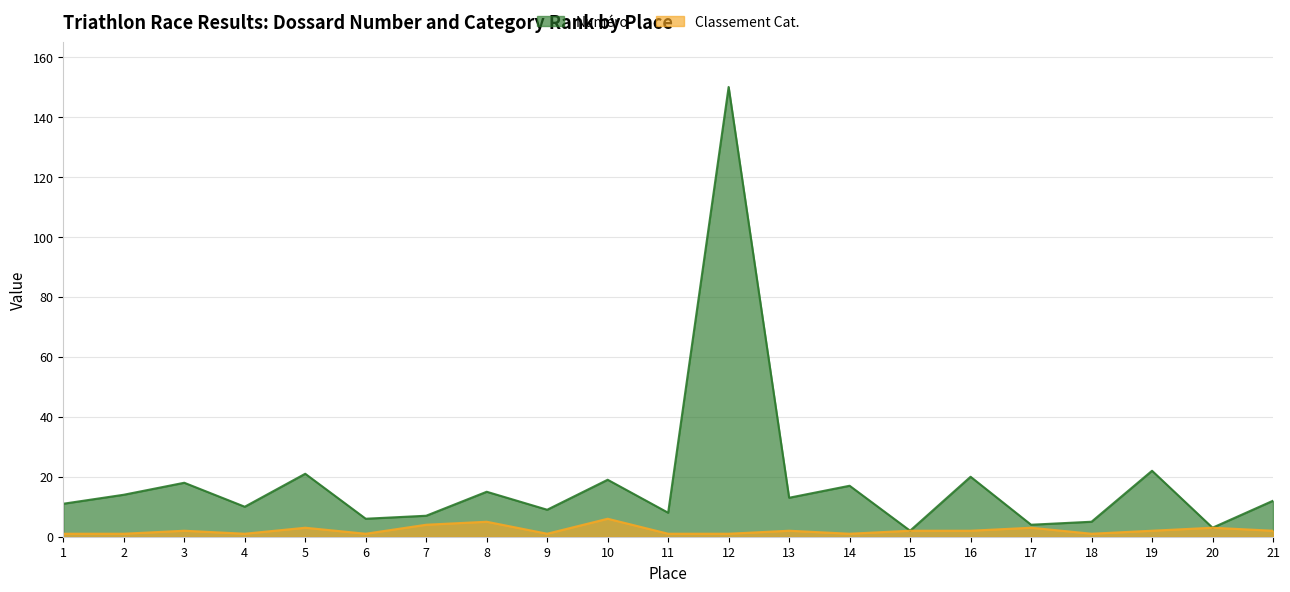

The value of Numéro at 3 is 12. True or false?

False